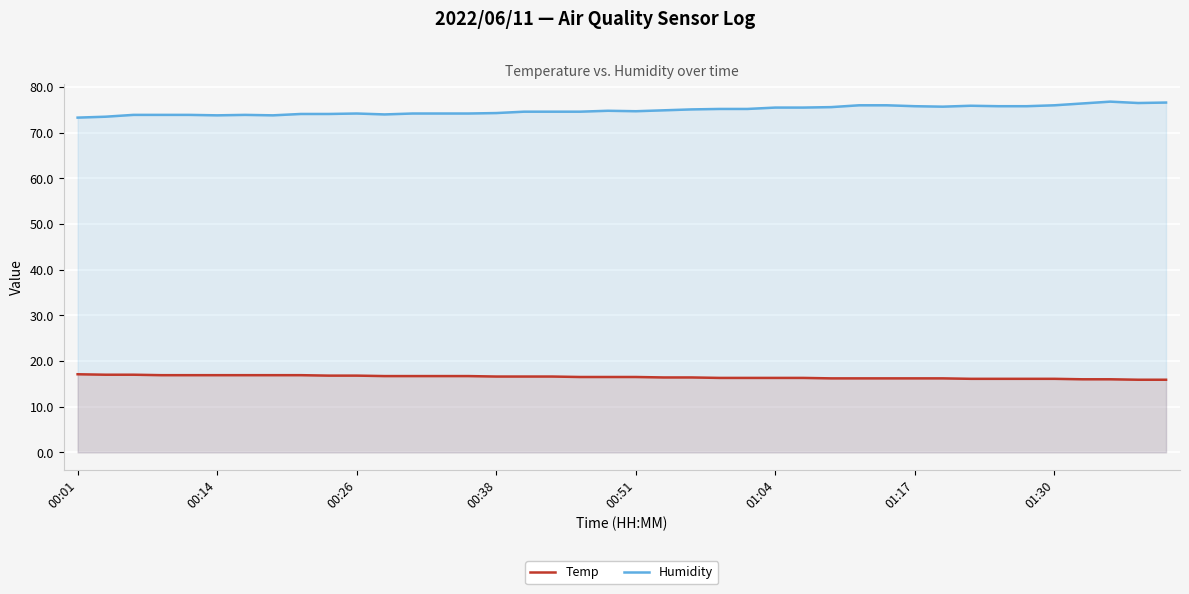

True or false: Humidity and Temp intersect in this chart.

False